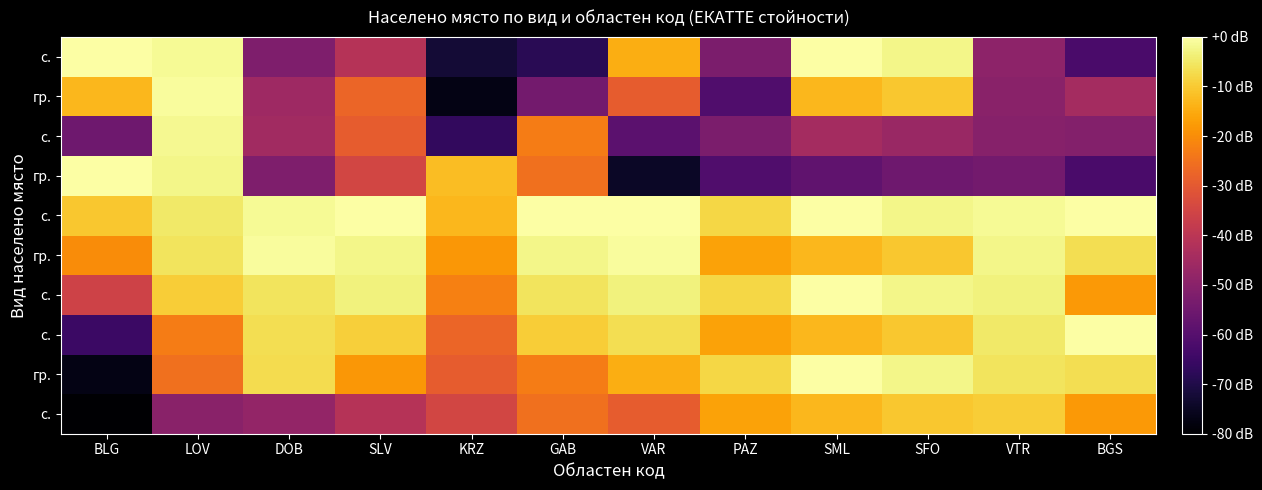

Count the number of categories in the chart.

12